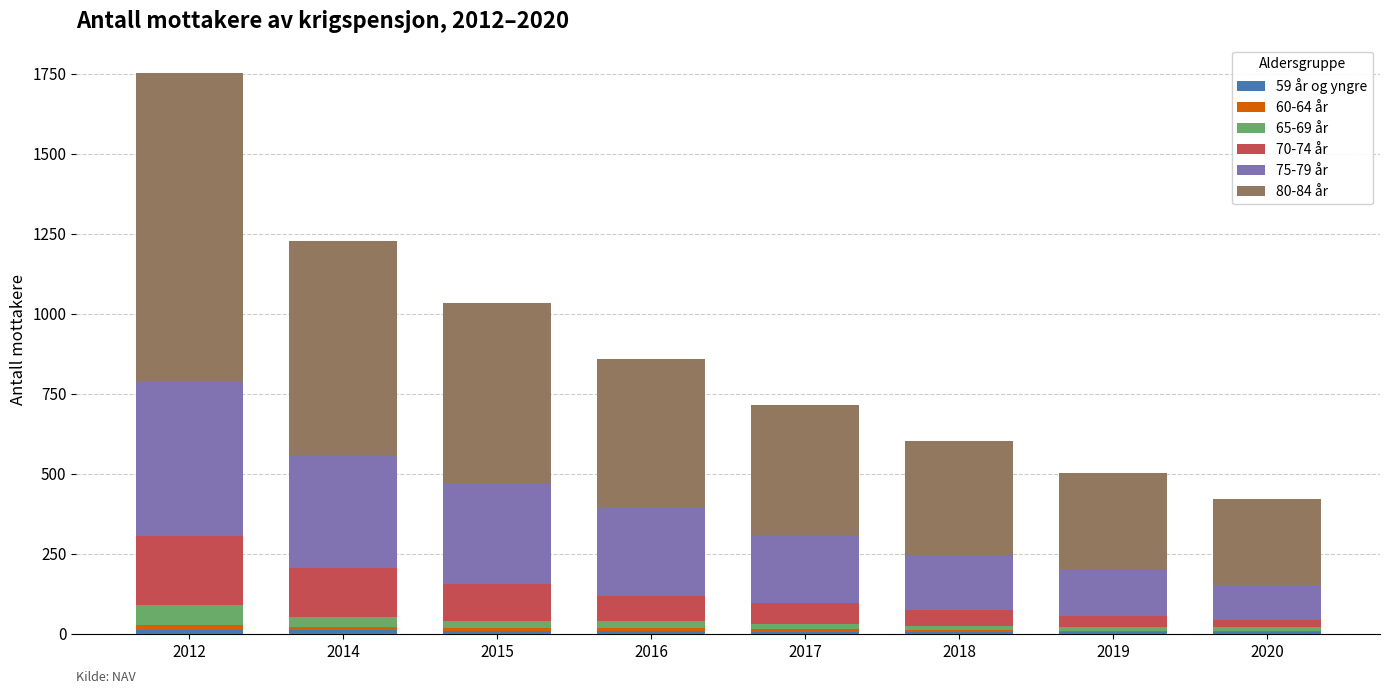

At which category is the sum across all series the highest?

2012